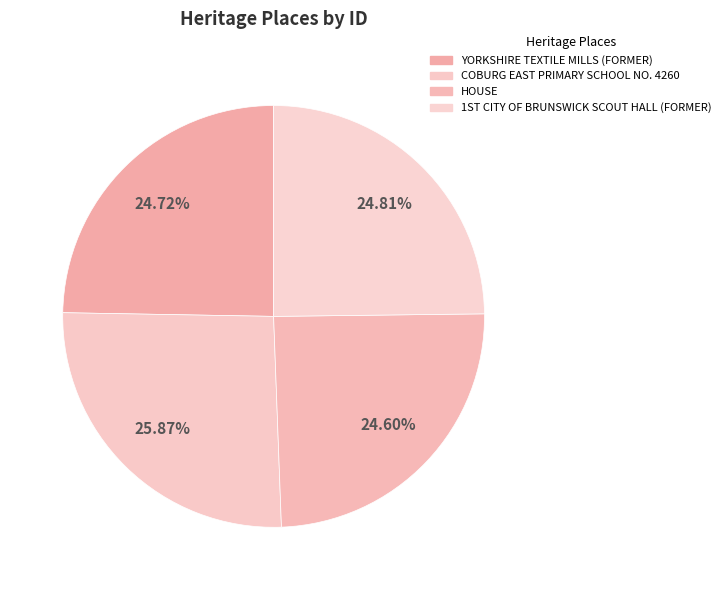

To the nearest percent, what is the difference between the COBURG EAST PRIMARY SCHOOL NO. 4260 and HOUSE slice percentages?

1%